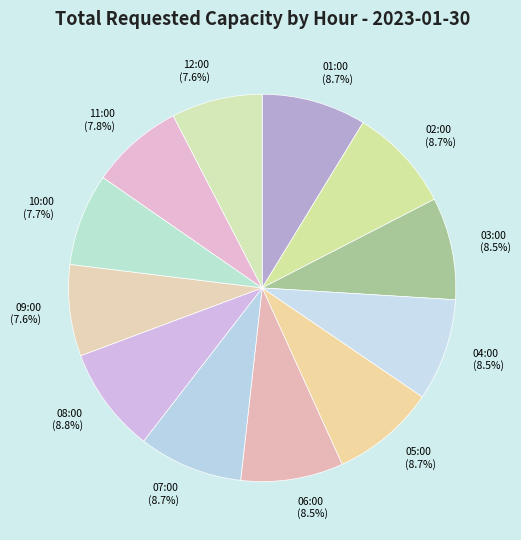

True or false: 07:00 accounts for 9% of the total.

True